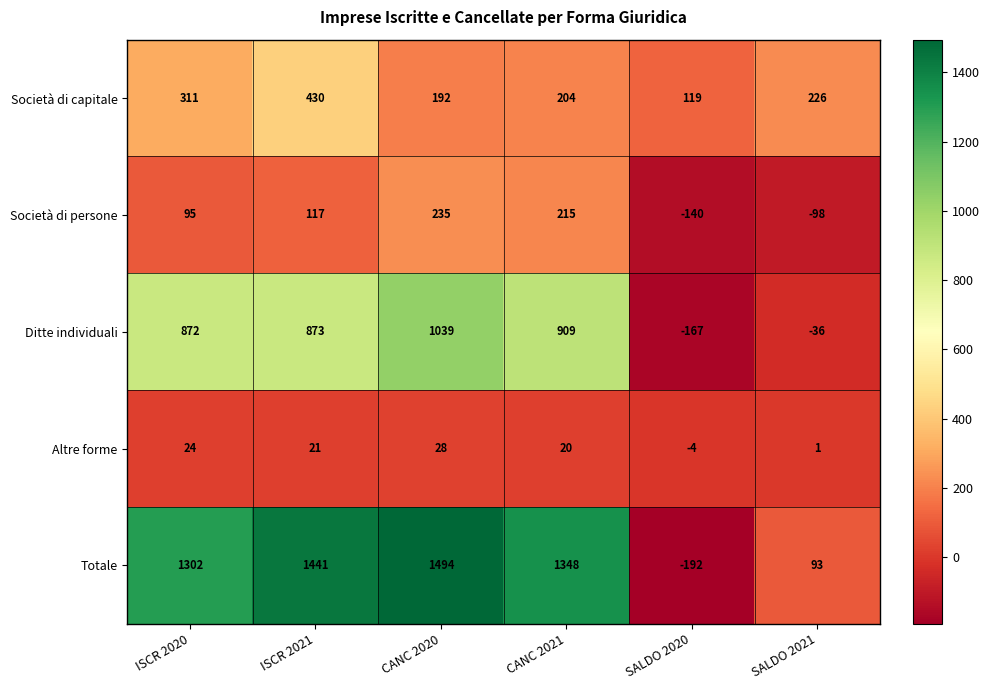

The value of Società di capitale at SALDO 2020 is 43. True or false?

False